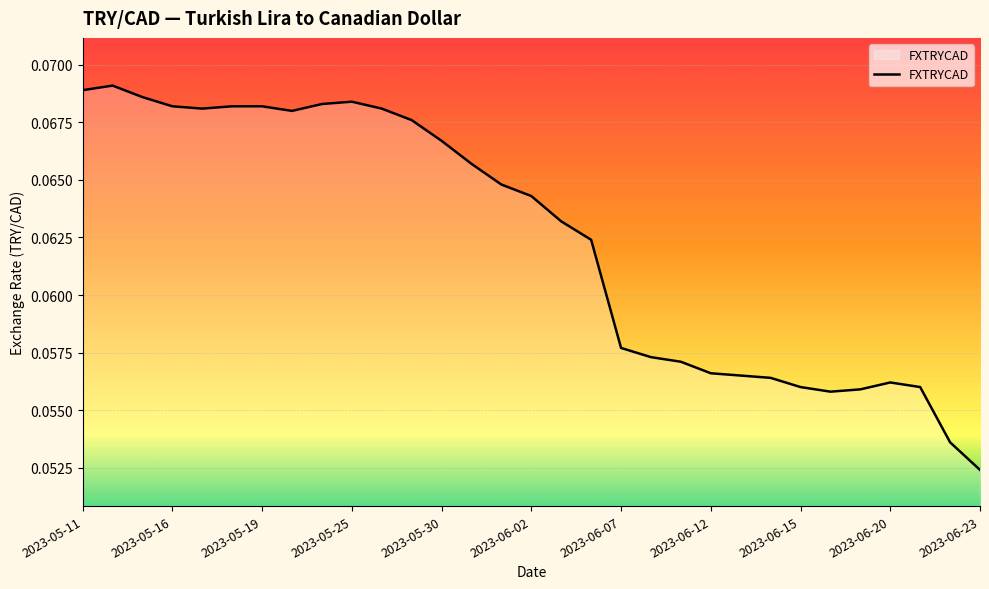

Does the chart have visible grid lines?

Yes